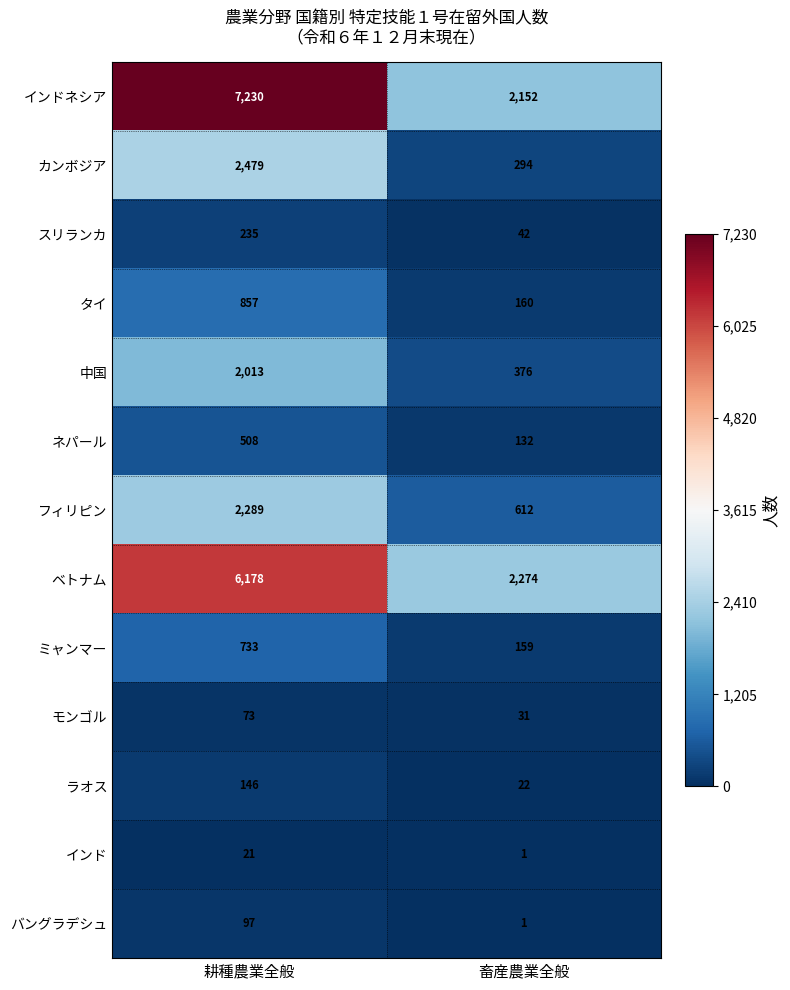

Reading left to right, extract all data points from this chart.

インドネシア: 耕種農業全般=7230	畜産農業全般=2152
カンボジア: 耕種農業全般=2479	畜産農業全般=294
スリランカ: 耕種農業全般=235	畜産農業全般=42
タイ: 耕種農業全般=857	畜産農業全般=160
中国: 耕種農業全般=2013	畜産農業全般=376
ネパール: 耕種農業全般=508	畜産農業全般=132
フィリピン: 耕種農業全般=2289	畜産農業全般=612
ベトナム: 耕種農業全般=6178	畜産農業全般=2274
ミャンマー: 耕種農業全般=733	畜産農業全般=159
モンゴル: 耕種農業全般=73	畜産農業全般=31
ラオス: 耕種農業全般=146	畜産農業全般=22
インド: 耕種農業全般=21	畜産農業全般=1
バングラデシュ: 耕種農業全般=97	畜産農業全般=1